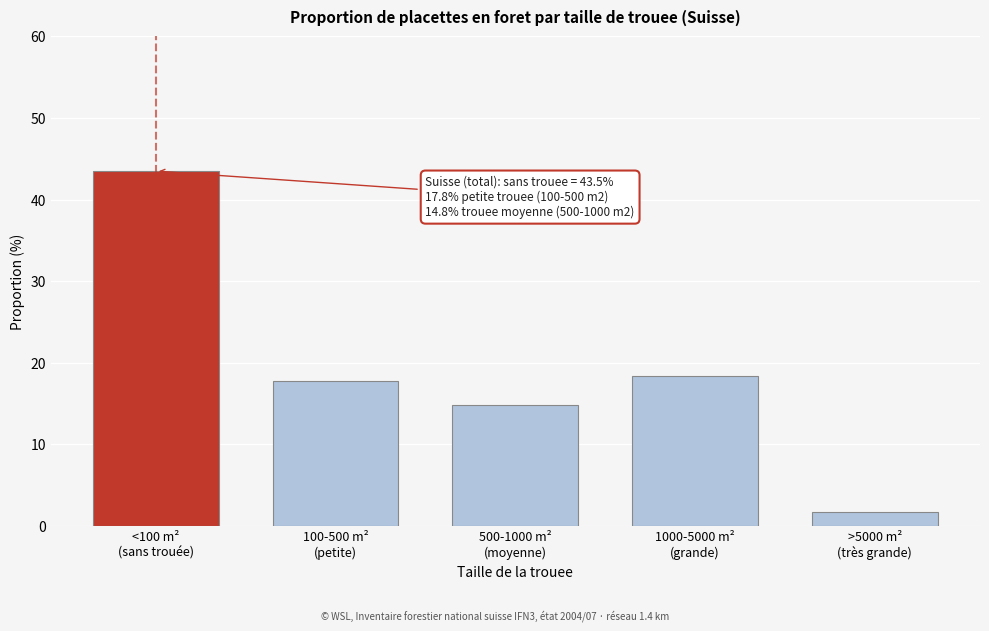

Reading left to right, extract all data points from this chart.

43.5	17.8	14.8	18.4	1.7